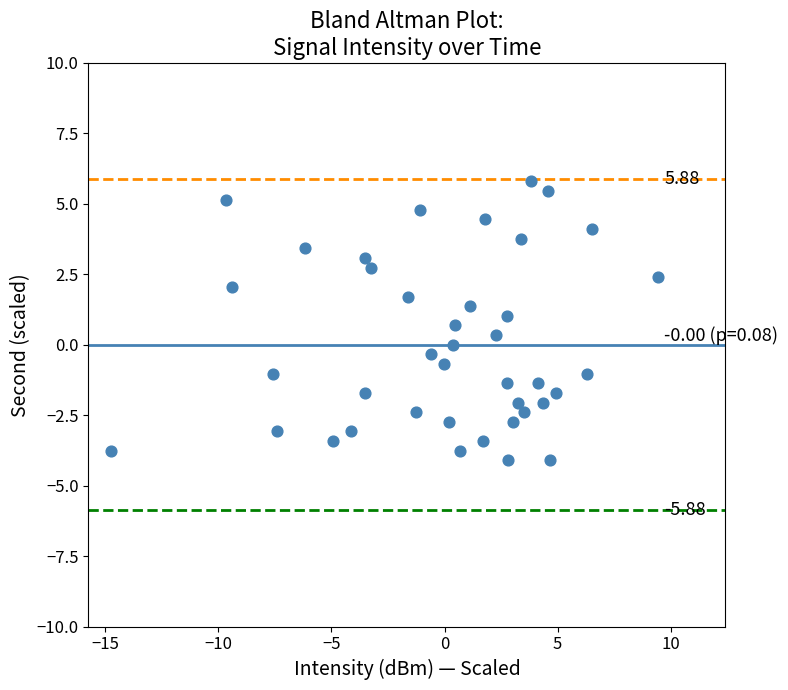

What is the range of X values (max minus min)?

24.2